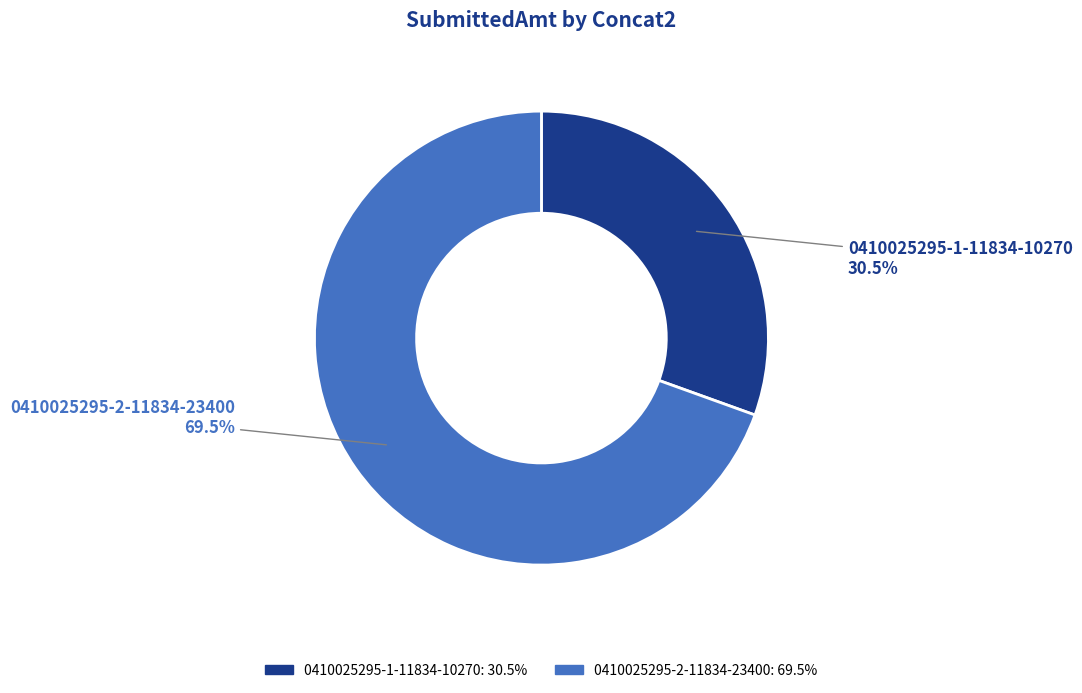

What is the ratio of the value at 0410025295-2-11834-23400 to the value at 0410025295-1-11834-10270?

2.3